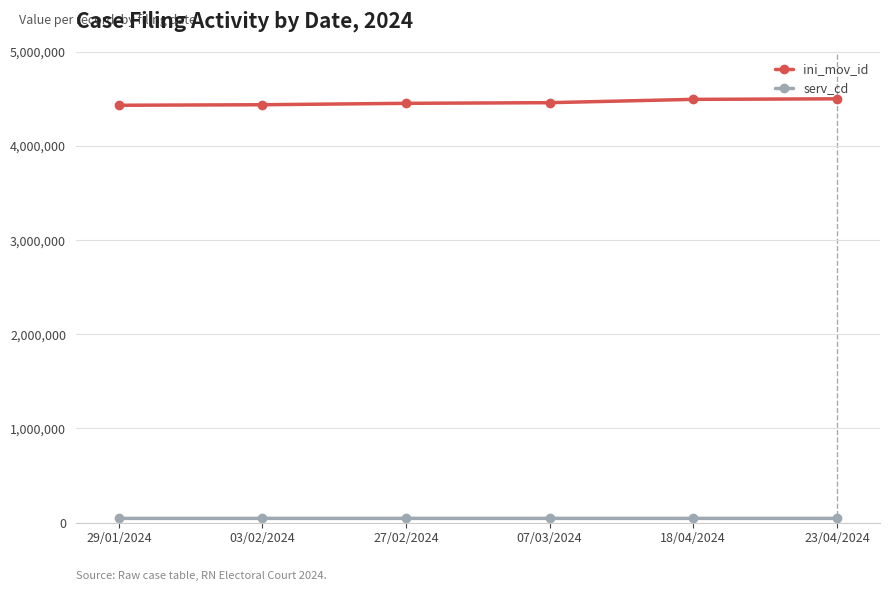

What is the label of the 5th point from the right?

03/02/2024